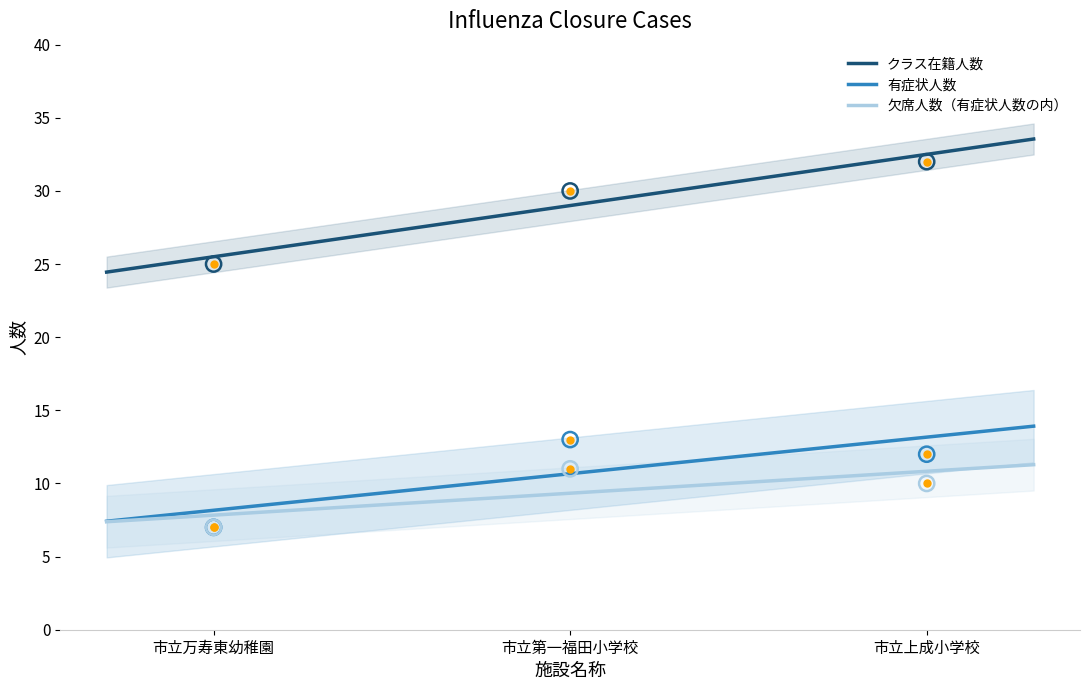

At which category is the sum across all series the highest?

市立第一福田小学校